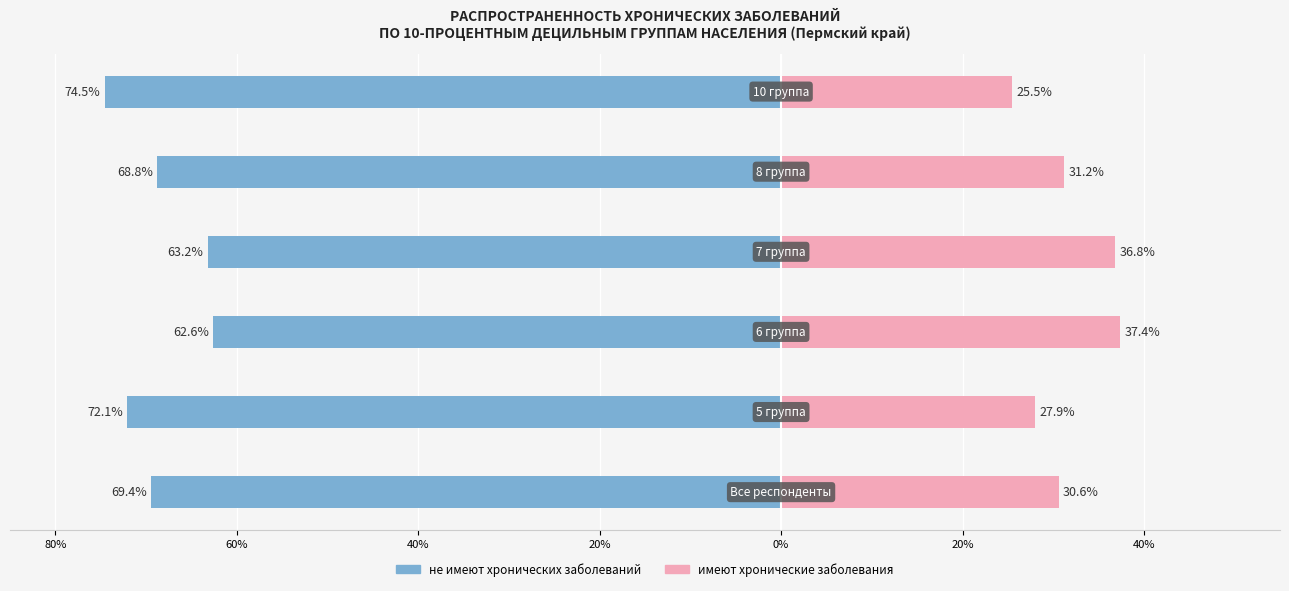

How many bars are there in total?

12